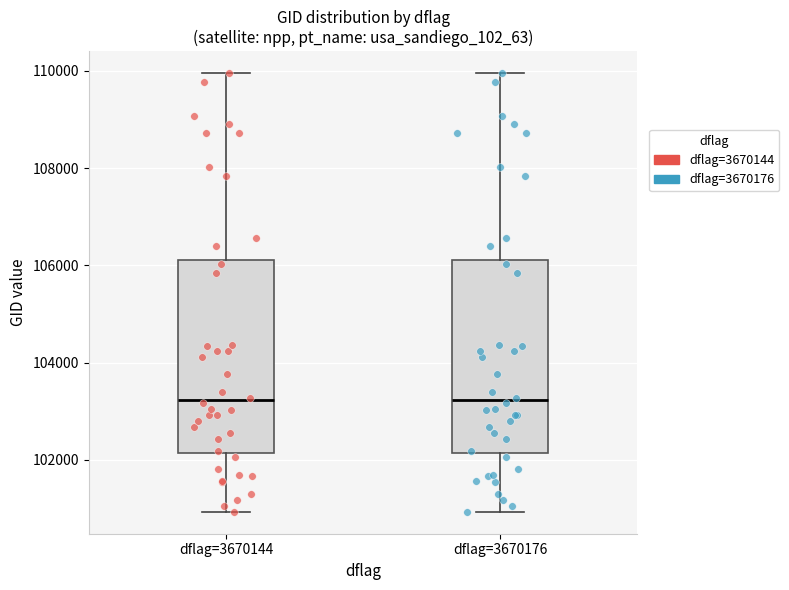

Reading left to right, read every box against the y-axis: the position of its median line, the range the box covers, and the ends of its whiskers. The values are not printed on the chart, so give them approximately, as read against the axis.

dflag=3670144: median 103200, box 102200 to 106200, whiskers 101000 to 110000
dflag=3670176: median 103200, box 102200 to 106200, whiskers 101000 to 110000